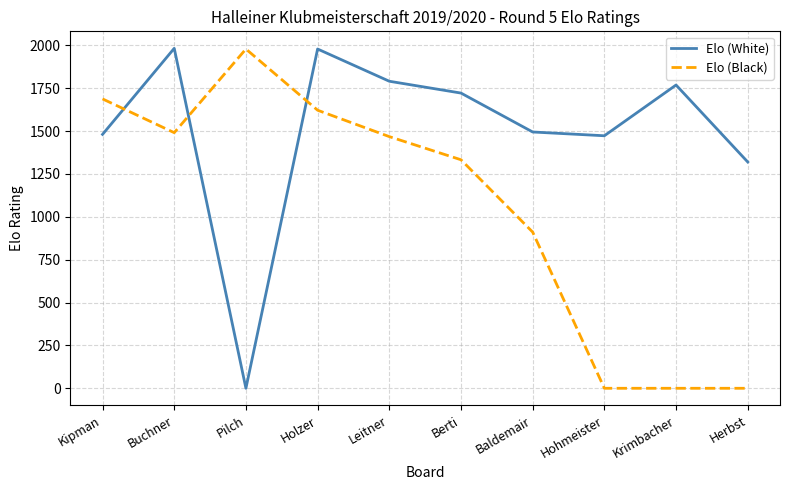

Rank the series at Leitner from lowest to highest value.

Elo (Black), Elo (White)